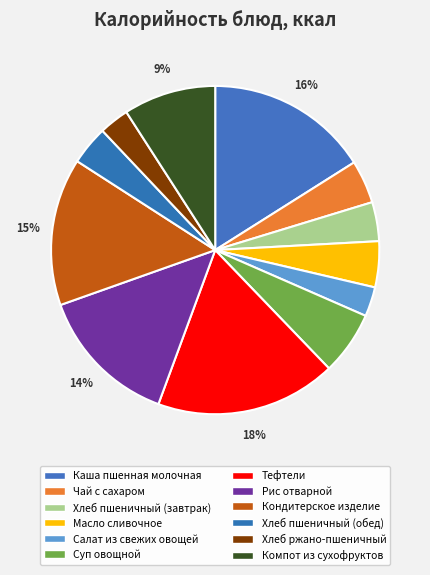

Rank the categories by value from lowest to highest.

Салат из свежих овощей, Хлеб ржано-пшеничный, Хлеб пшеничный (завтрак), Хлеб пшеничный (обед), Чай с сахаром, Масло сливочное, Суп овощной, Компот из сухофруктов, Рис отварной, Кондитерское изделие, Каша пшенная молочная, Тефтели